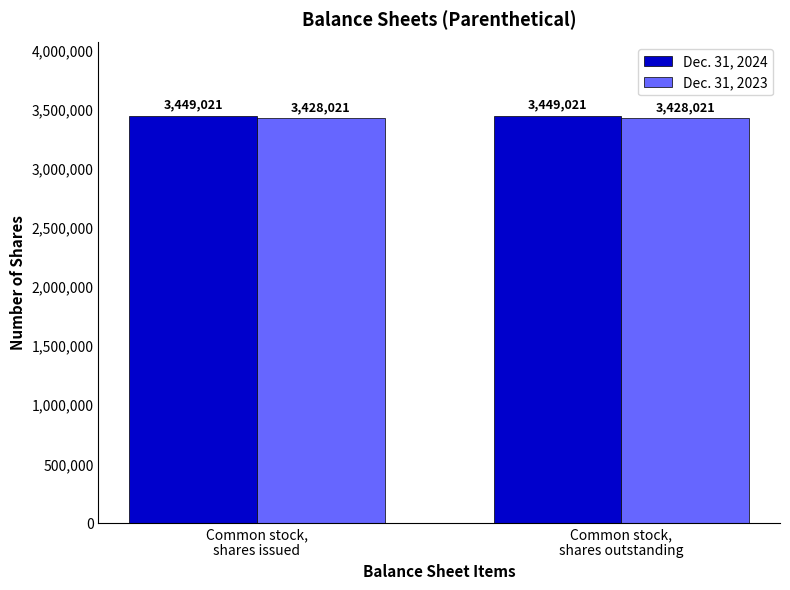

Which series has the largest total across all categories?

Dec. 31, 2024